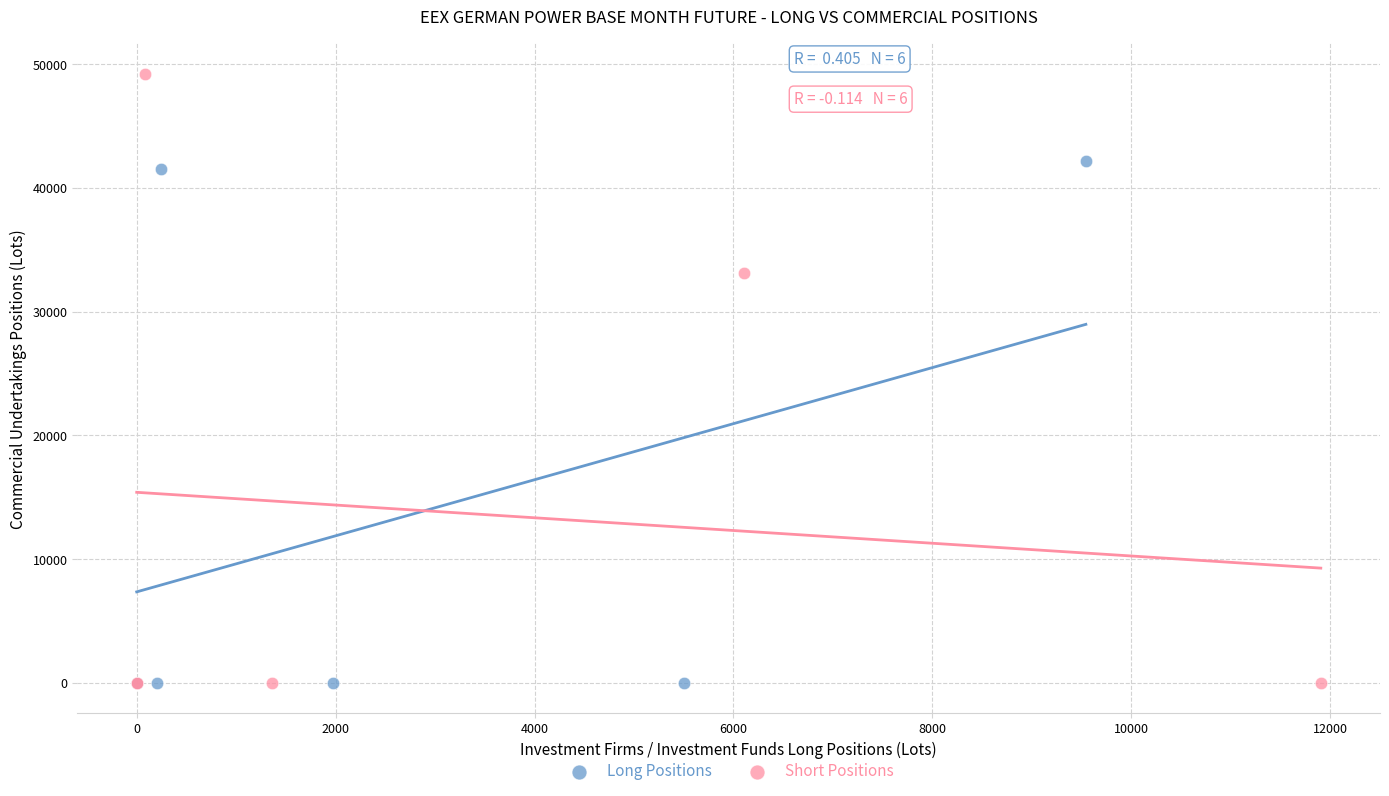

Which series contains the highest Y value?

Short Positions